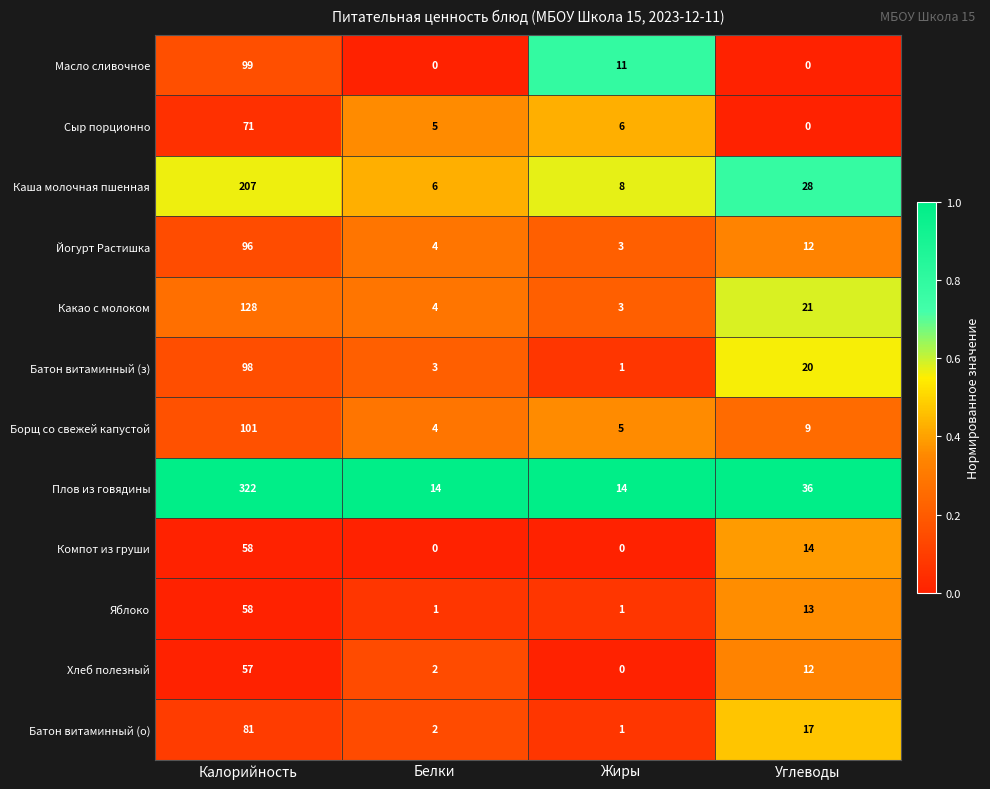

At which category is the sum across all series the highest?

Калорийность